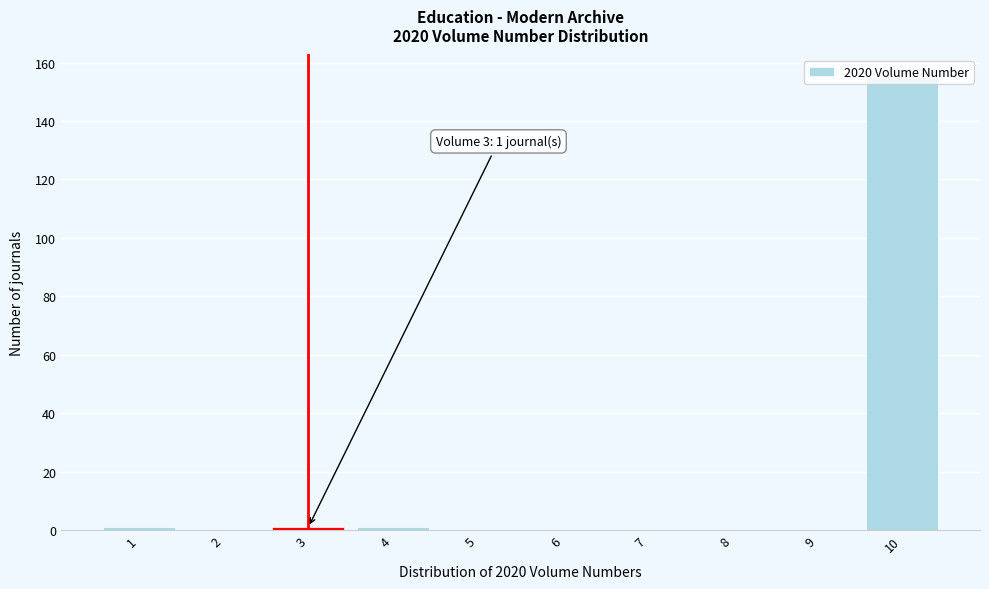

Which range on the x-axis has the tallest bar?

9.5 to 10.5